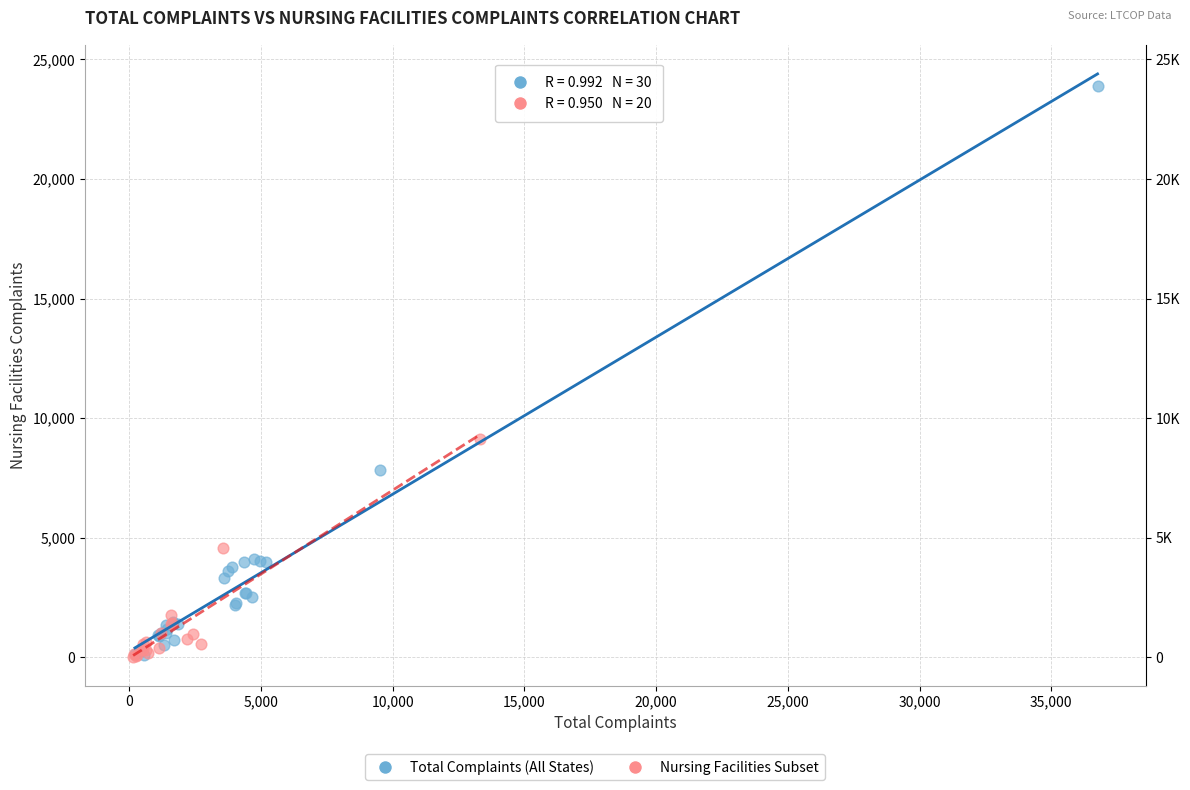

Which series has the largest Y range (max minus min)?

Total Complaints (All States)